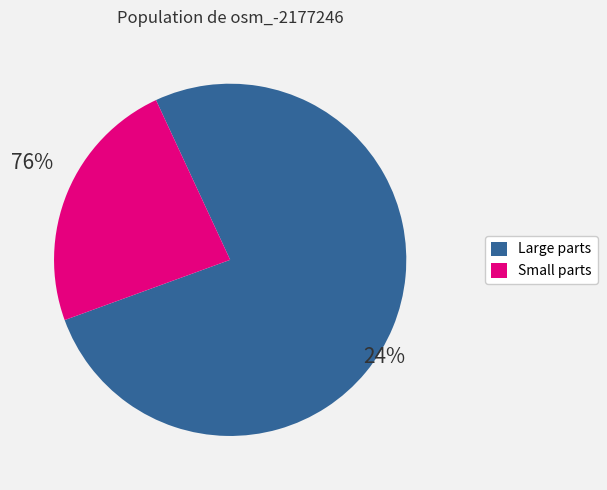

How many segments does this pie chart have?

2